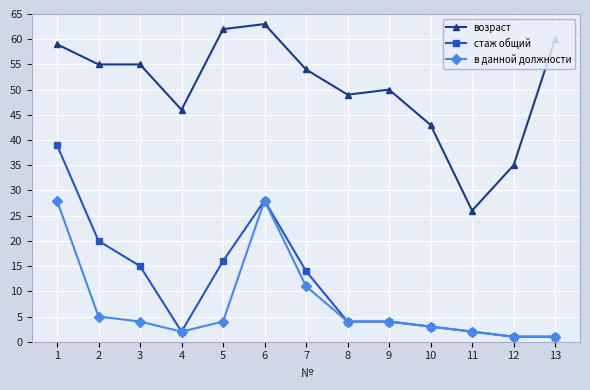

The возраст series shows 89 at 5. True or false?

False